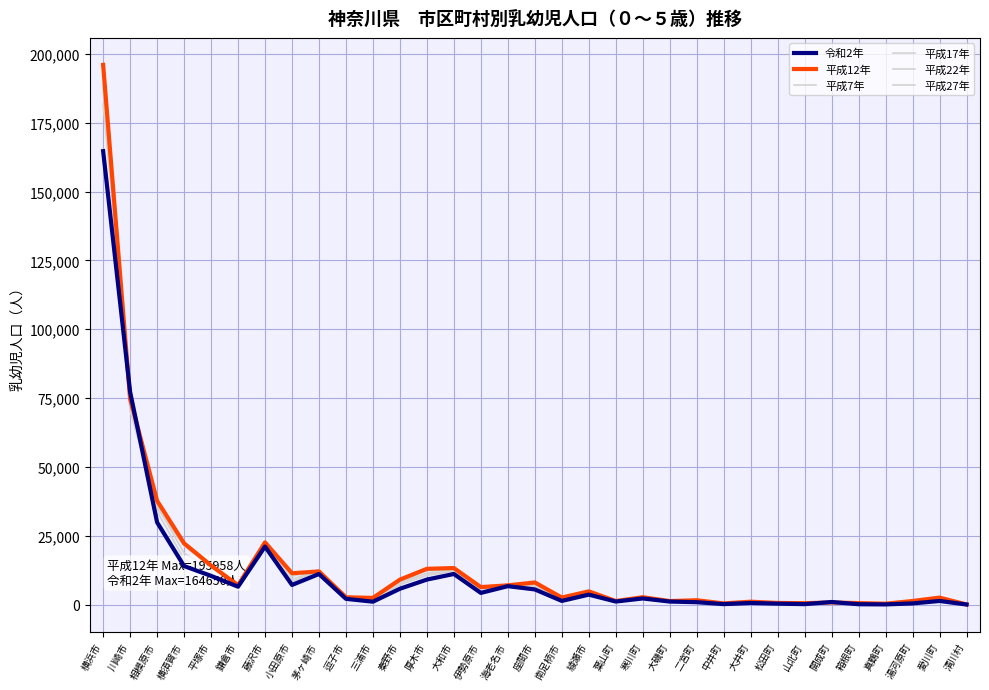

Read the 平成7年 value at 小田原市, to the nearest 100.

11600